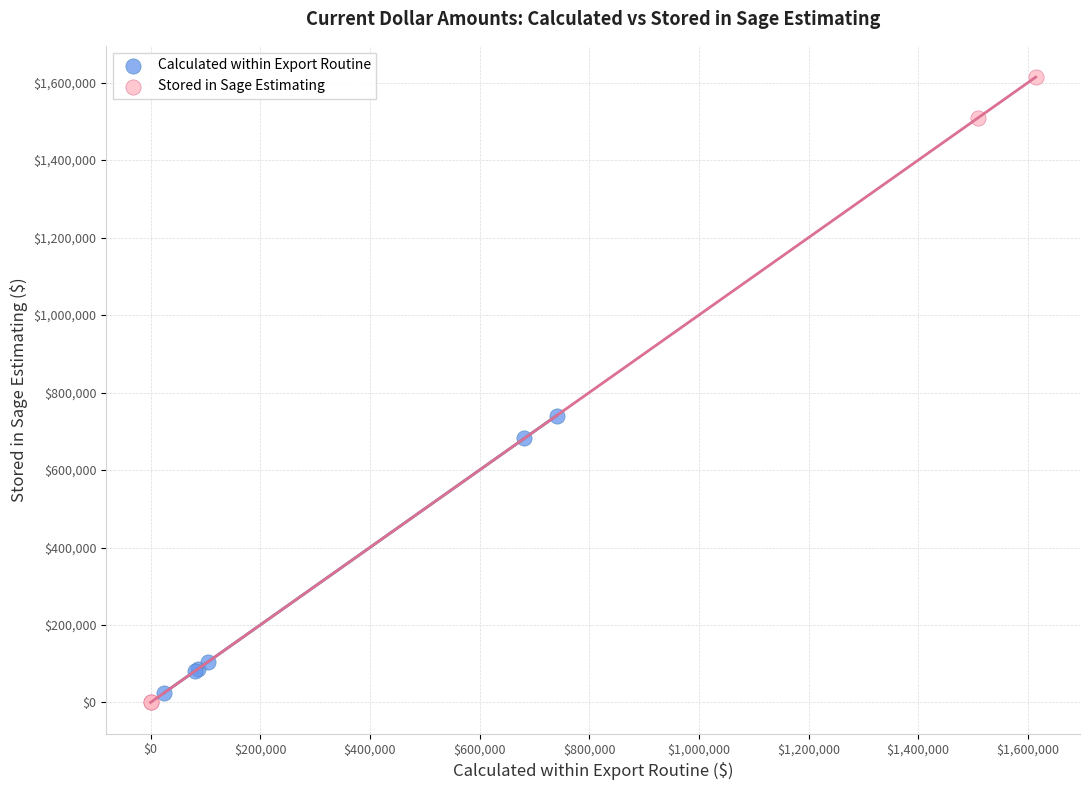

Which series contains the highest Y value?

Stored in Sage Estimating